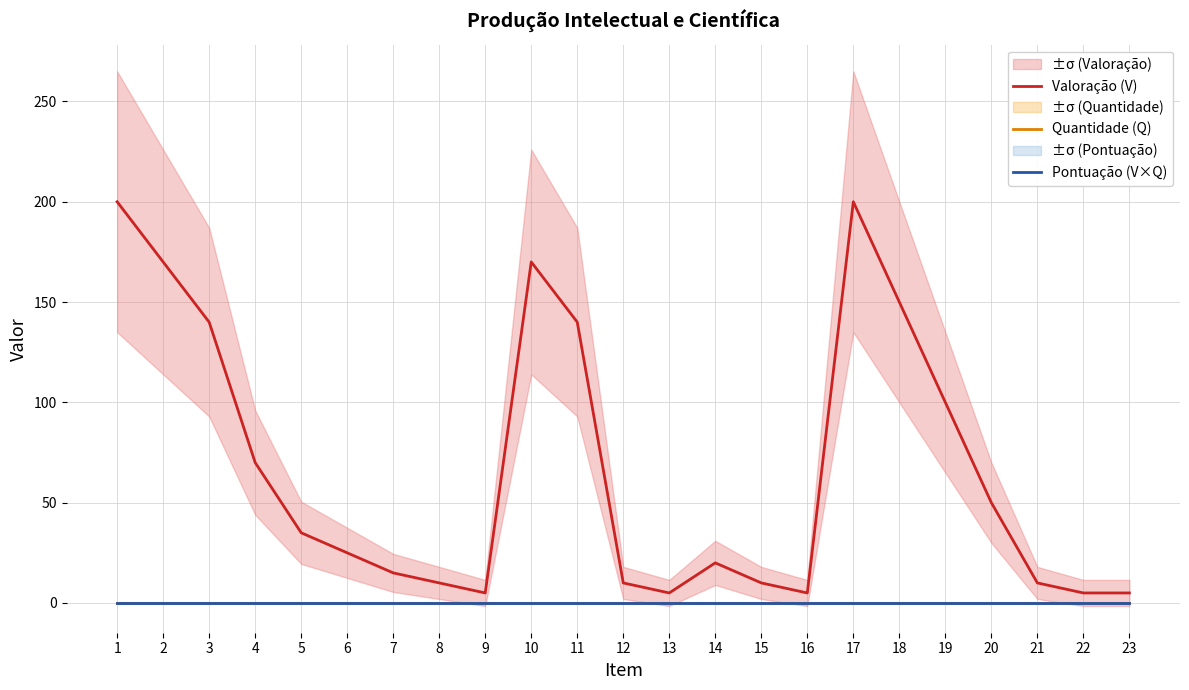

Does the chart have visible grid lines?

Yes